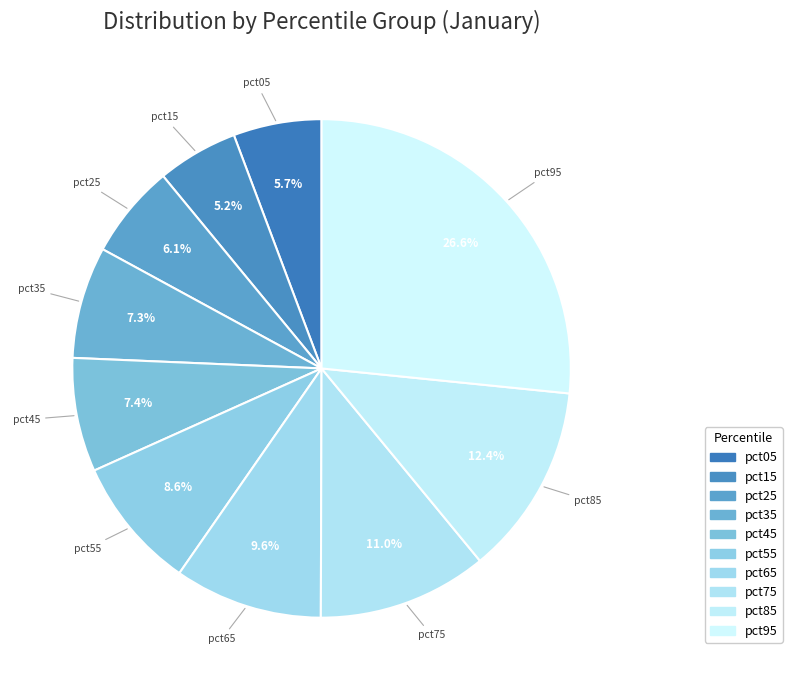

Which slice is the largest?

pct95